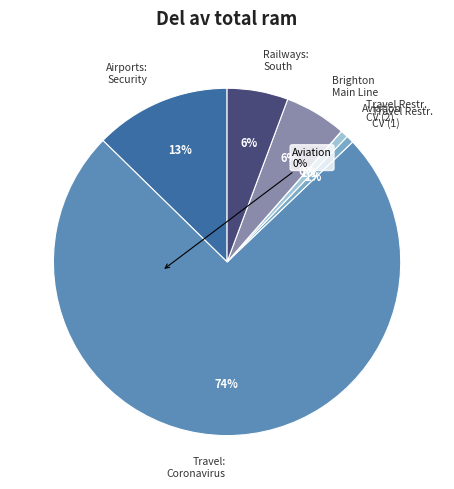

Which has a higher value, Airports: Security or Travel Restr. CV (1)?

Airports: Security